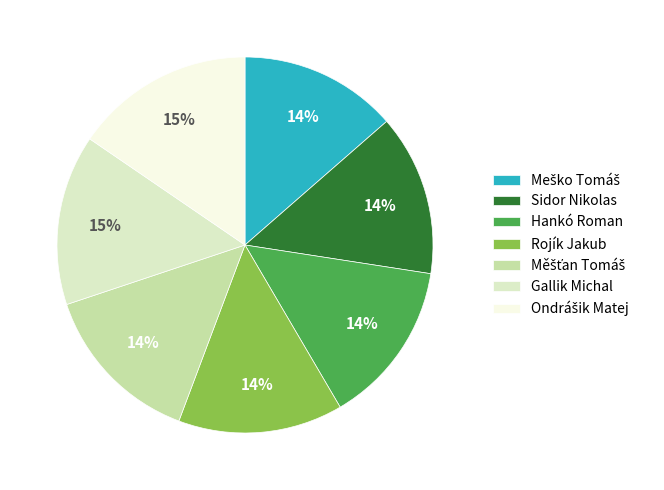

Is it true that Gallik Michal is 27% of the pie?

False